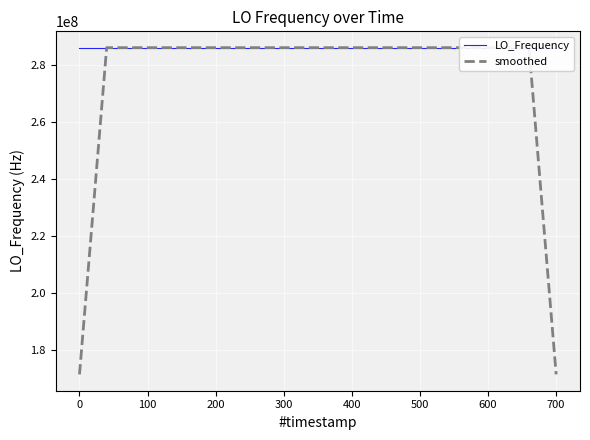

Rank the series by their average value, from highest to lowest.

LO_Frequency, smoothed